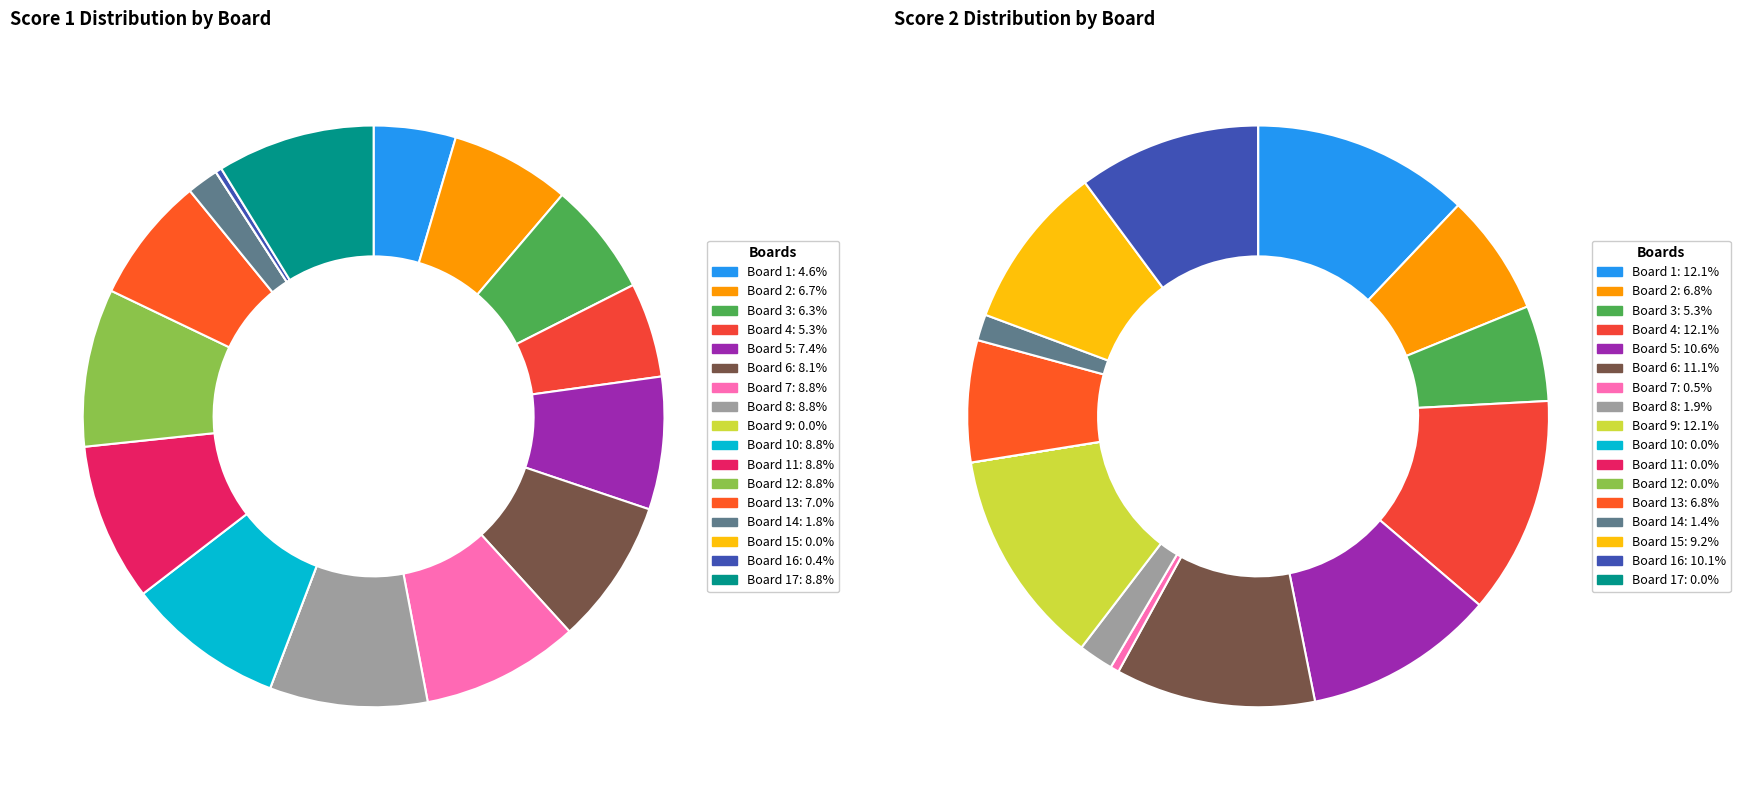

Rank the series by their maximum value, from lowest to highest.

Score 1, Score 2